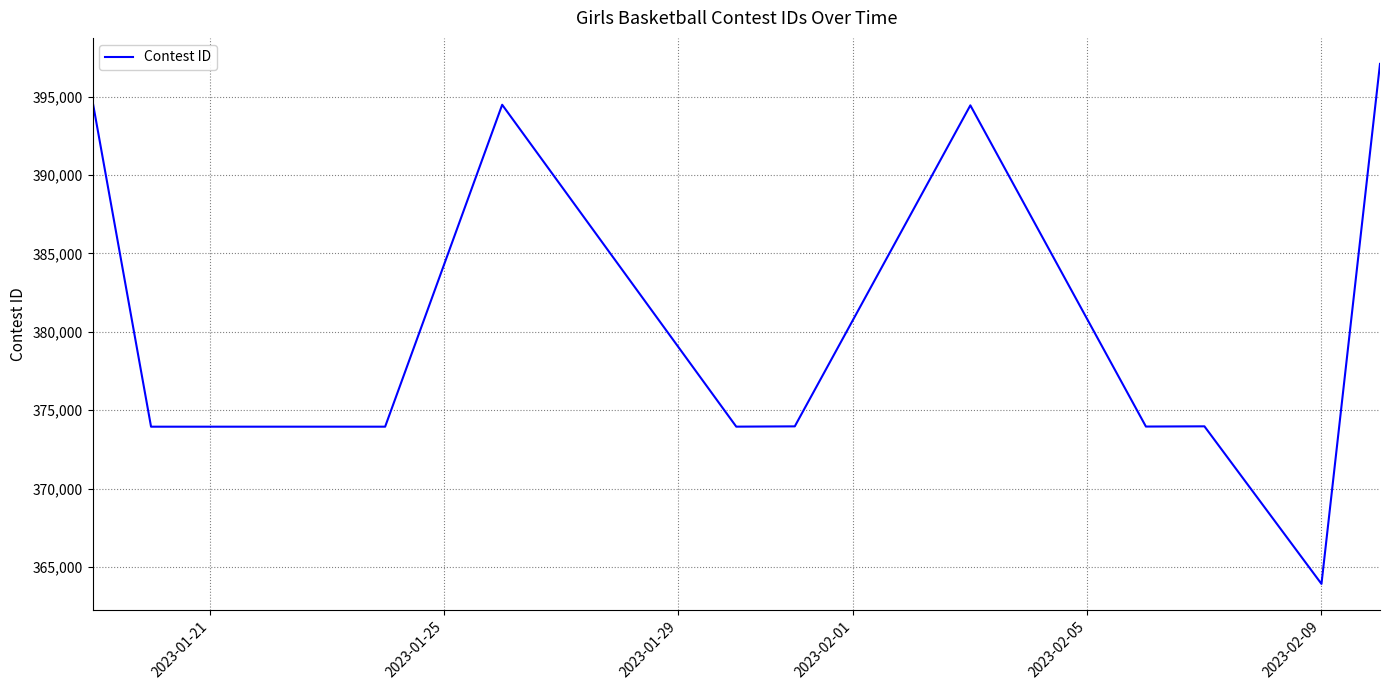

What is the difference between the maximum and minimum values?

33186